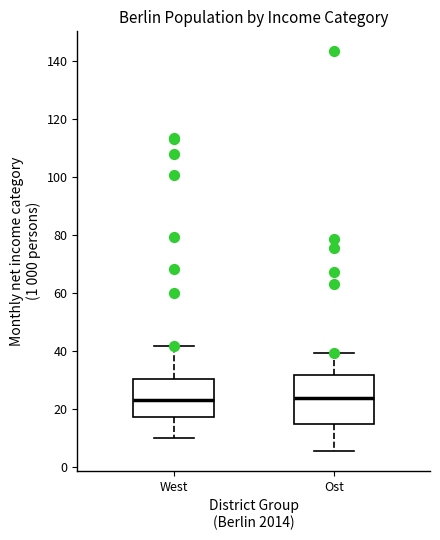

Reading left to right, read every box against the y-axis: the position of its median line, the range the box covers, and the ends of its whiskers. The values are not printed on the chart, so give them approximately, as read against the axis.

West: median 24, box 18 to 30, whiskers 10 to 42
Ost: median 24, box 14 to 32, whiskers 6 to 40